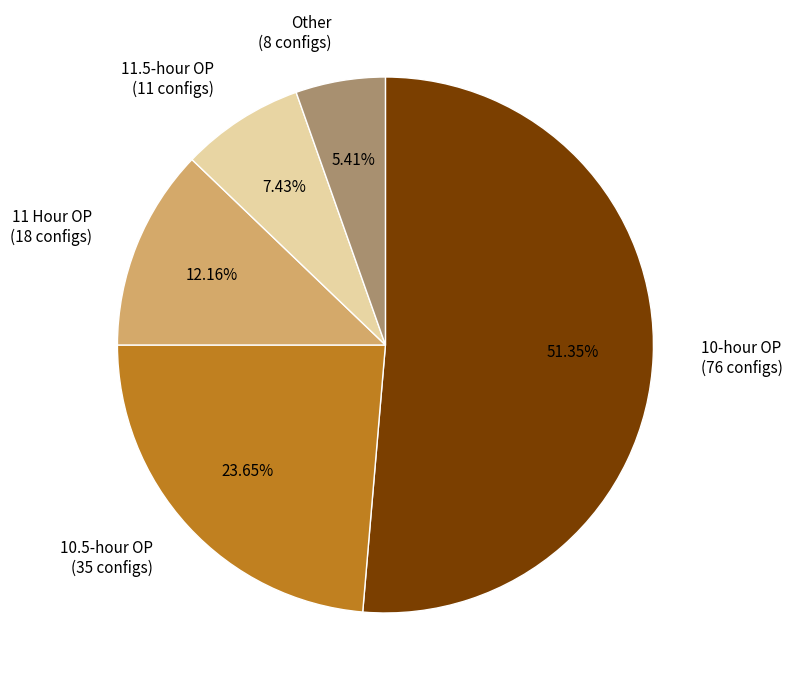

To the nearest percent, what is the difference between the 10.5-hour OP and 11.5-hour OP slice percentages?

16%